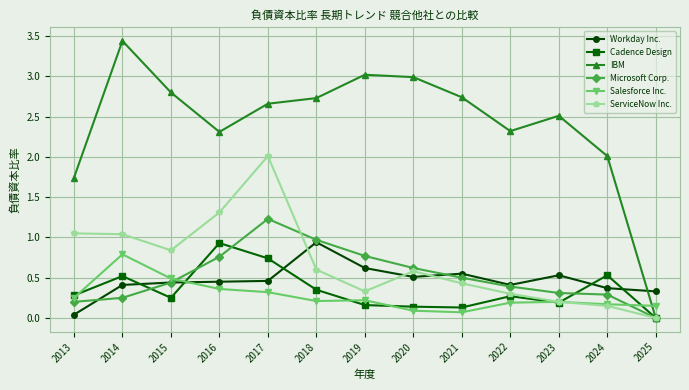

What is the difference between the highest and lowest values at 2022?

2.1